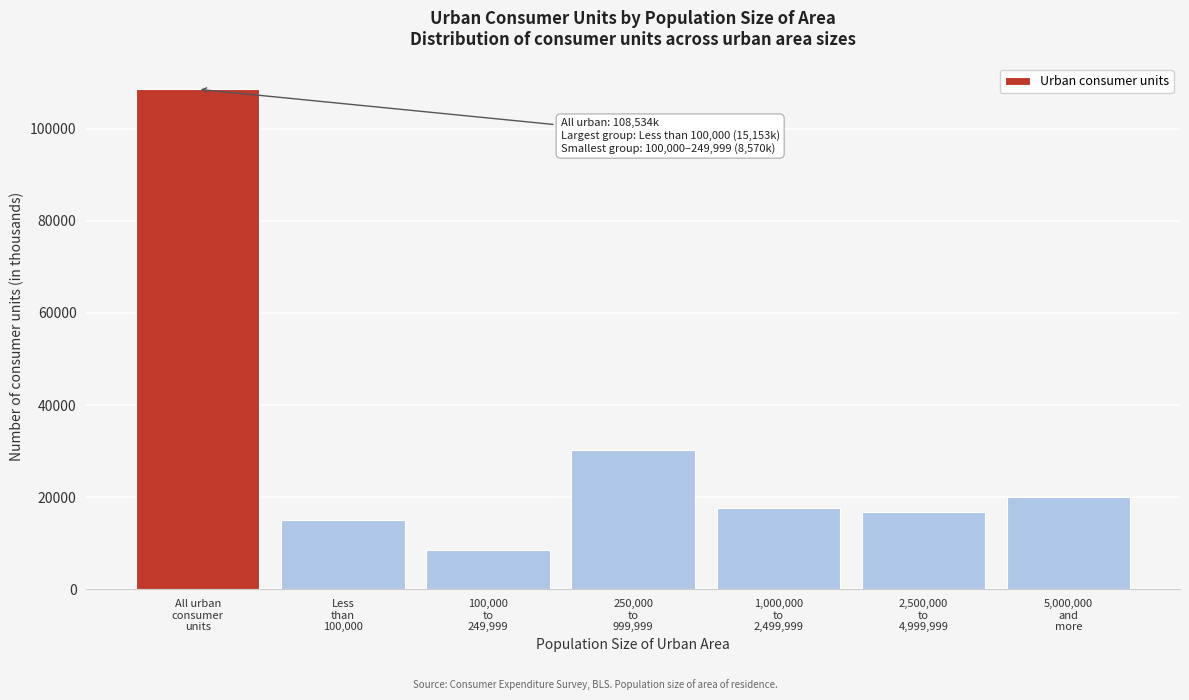

Reading right to left, list all the values displayed in this chart.

20100	16905	17625	30181	8570	15153	108534